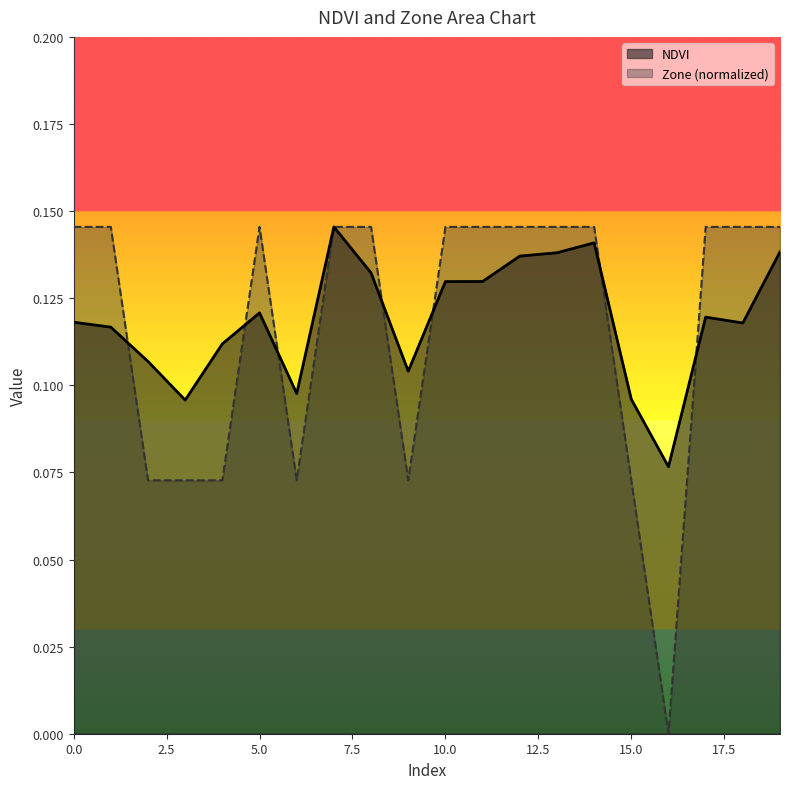

What is the total value across all series at 16?

0.1